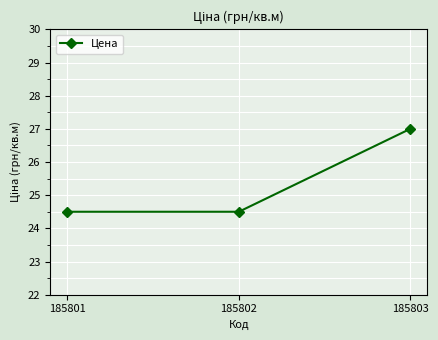

What is the sum of all values?

76.0